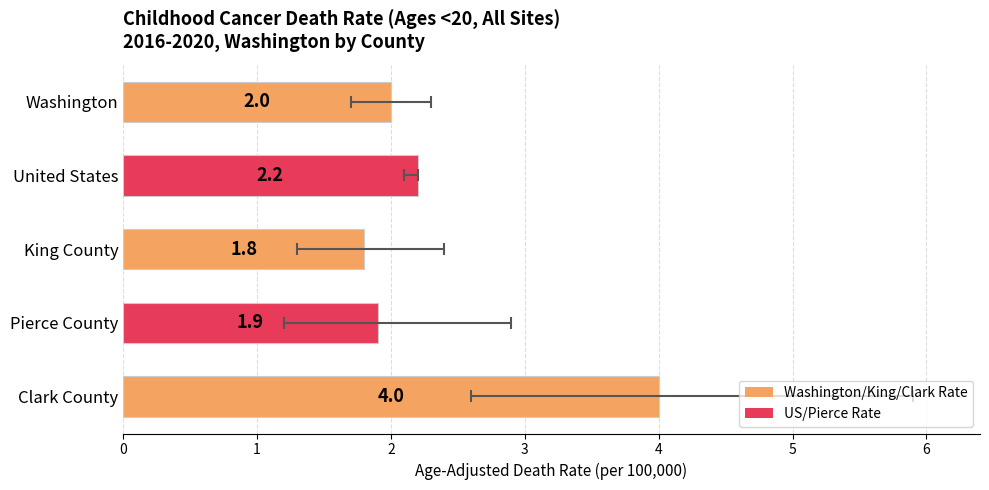

Rank the categories by value from highest to lowest.

Clark County, United States, Washington, Pierce County, King County